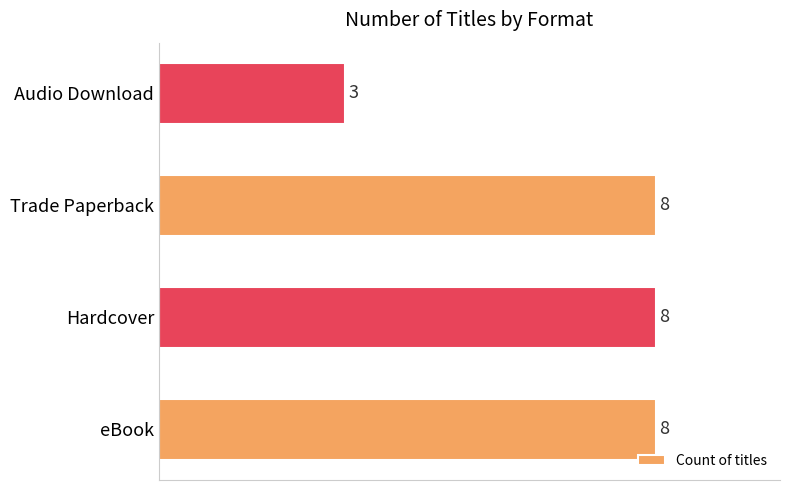

How many values are below 8?

1